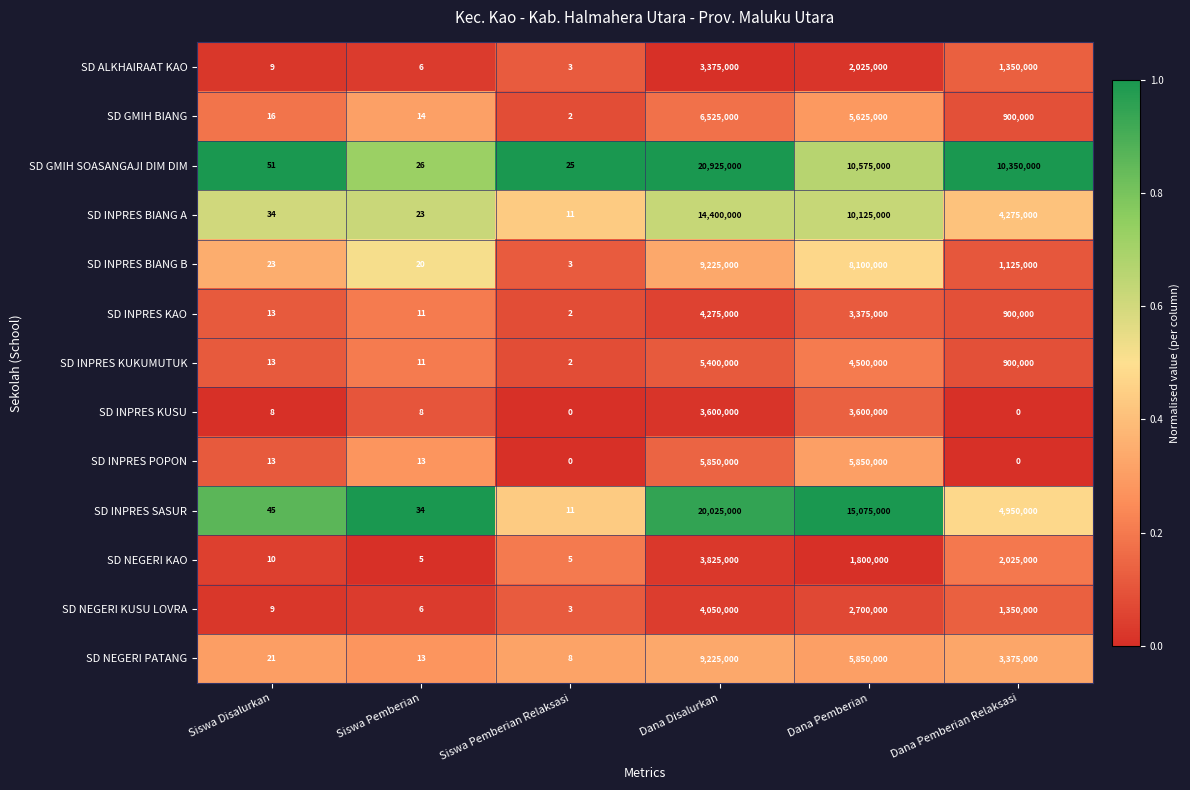

What is the sum of the SD GMIH SOASANGAJI DIM DIM values at Dana Pemberian Relaksasi and Dana Pemberian?

20925000